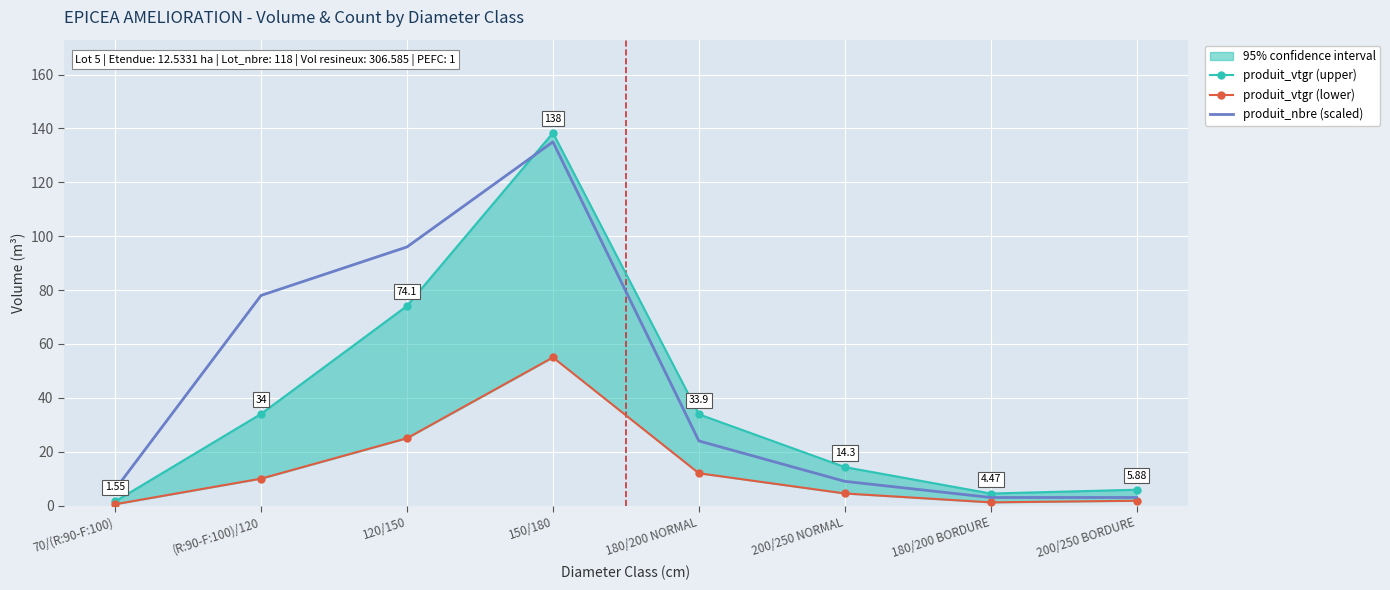

True or false: produit_nbre (scaled) and produit_vtgr (upper) cross at least once.

True